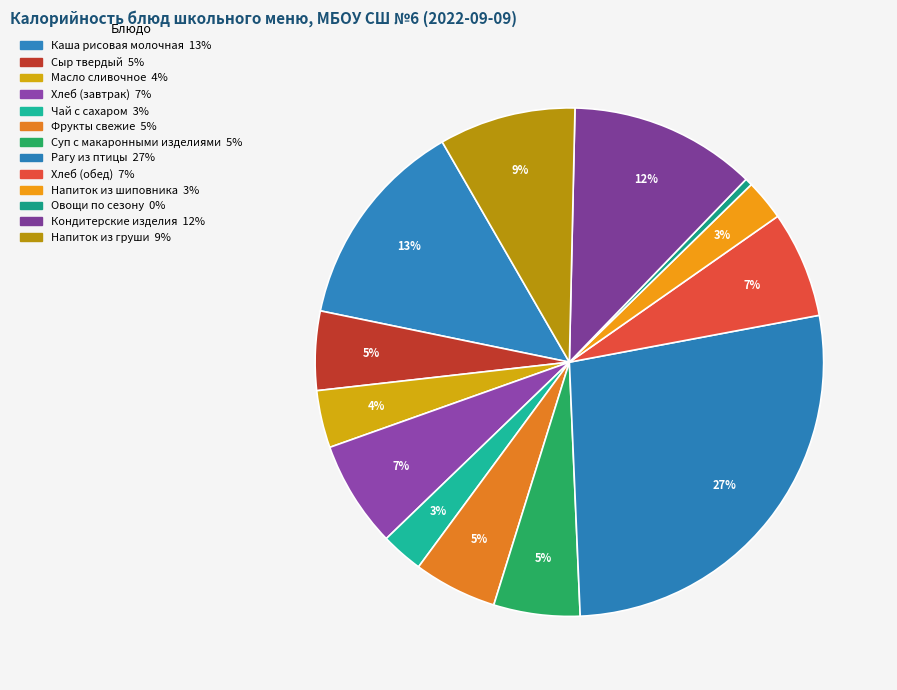

To the nearest percent, what is the average slice percentage?

8%